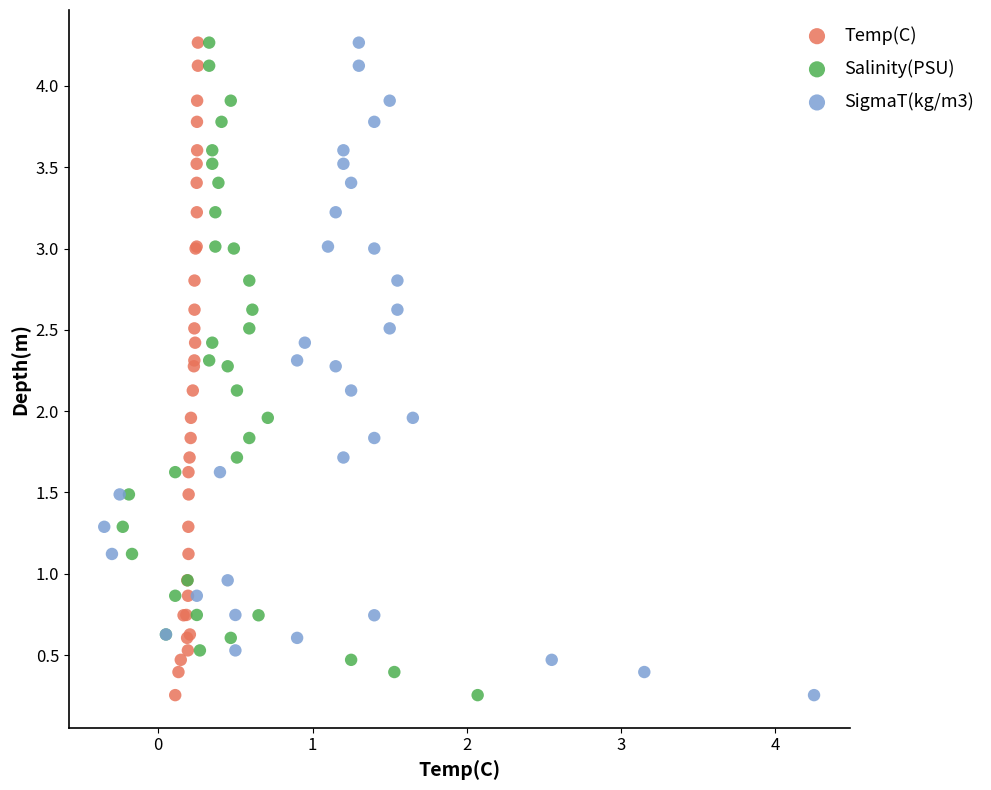

What are all the series names shown in the legend?

Temp(C), Salinity(PSU), SigmaT(kg/m3)